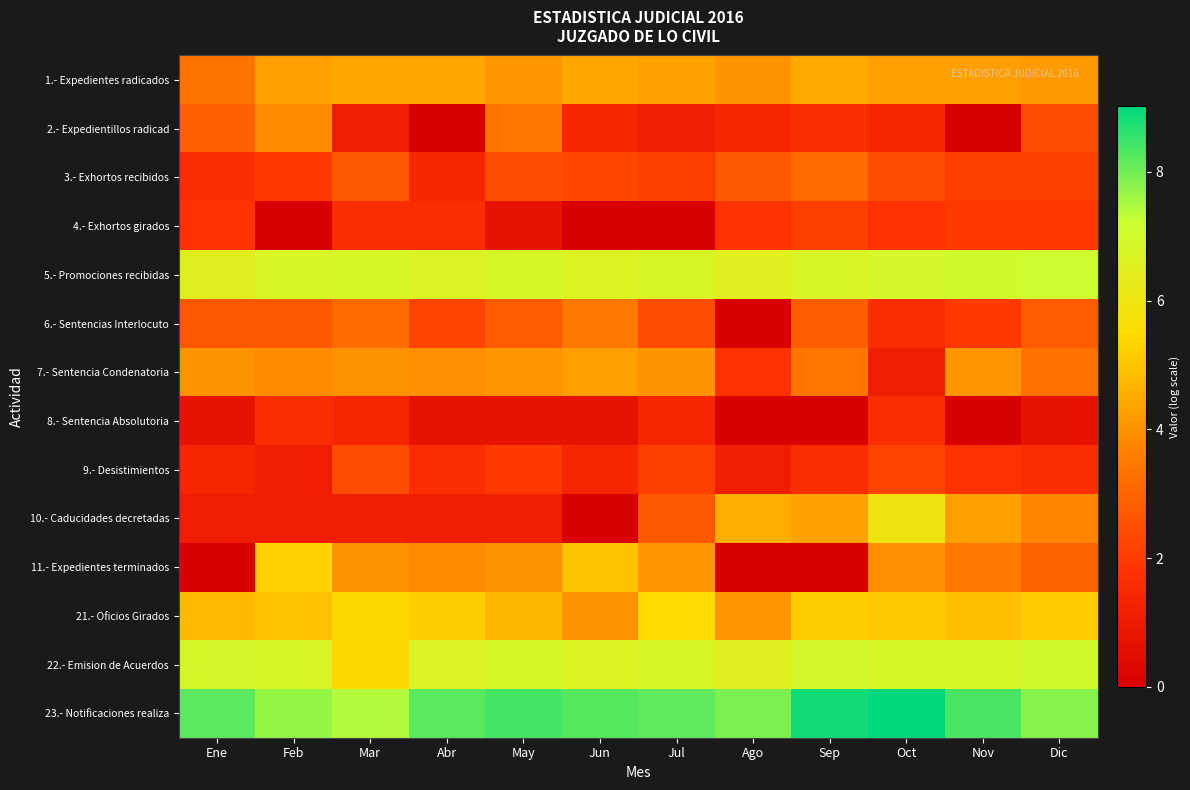

At Nov, list the series in order from largest to smallest.

23.- Notificaciones realiza, 5.- Promociones recibidas, 22.- Emision de Acuerdos, 21.- Oficios Girados, 10.- Caducidades decretadas, 1.- Expedientes radicados, 7.- Sentencia Condenatoria, 11.- Expedientes terminados, 3.- Exhortos recibidos, 4.- Exhortos girados, 6.- Sentencias Interlocuto, 9.- Desistimientos, 2.- Expedientillos radicad, 8.- Sentencia Absolutoria